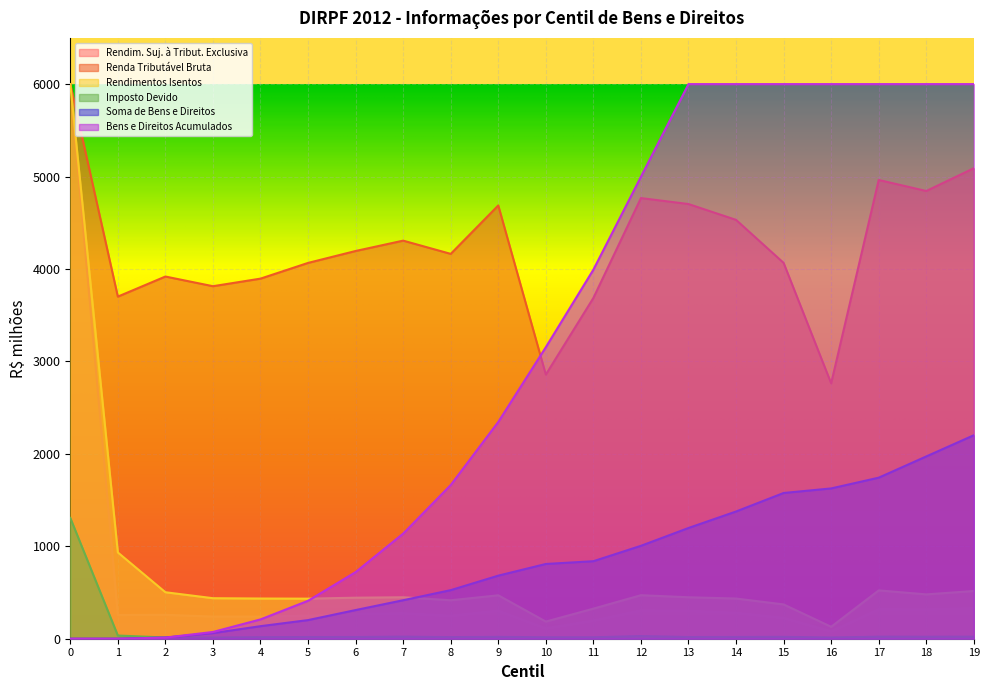

Which series has the largest range (max minus min)?

Bens e Direitos Acumulados